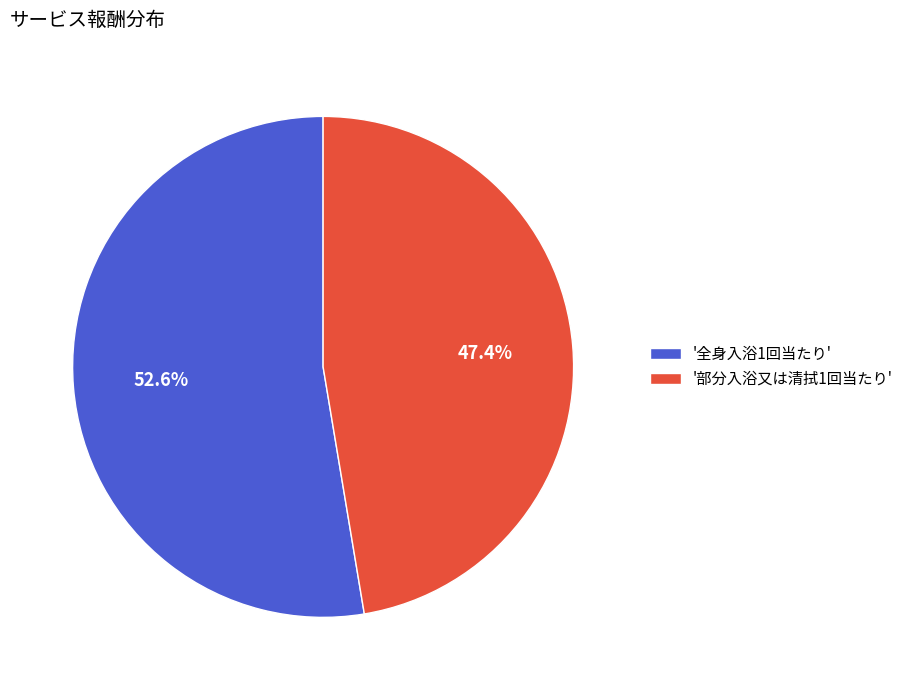

What is the total percentage of '部分入浴又は清拭1回当たり' and '全身入浴1回当たり'?

100.0%